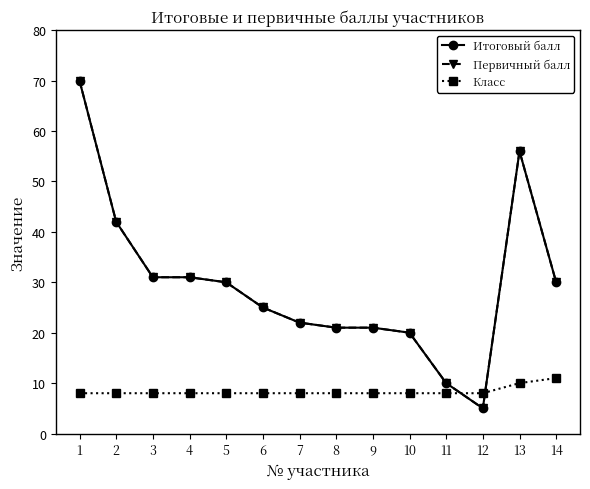

Does the chart have visible grid lines?

No